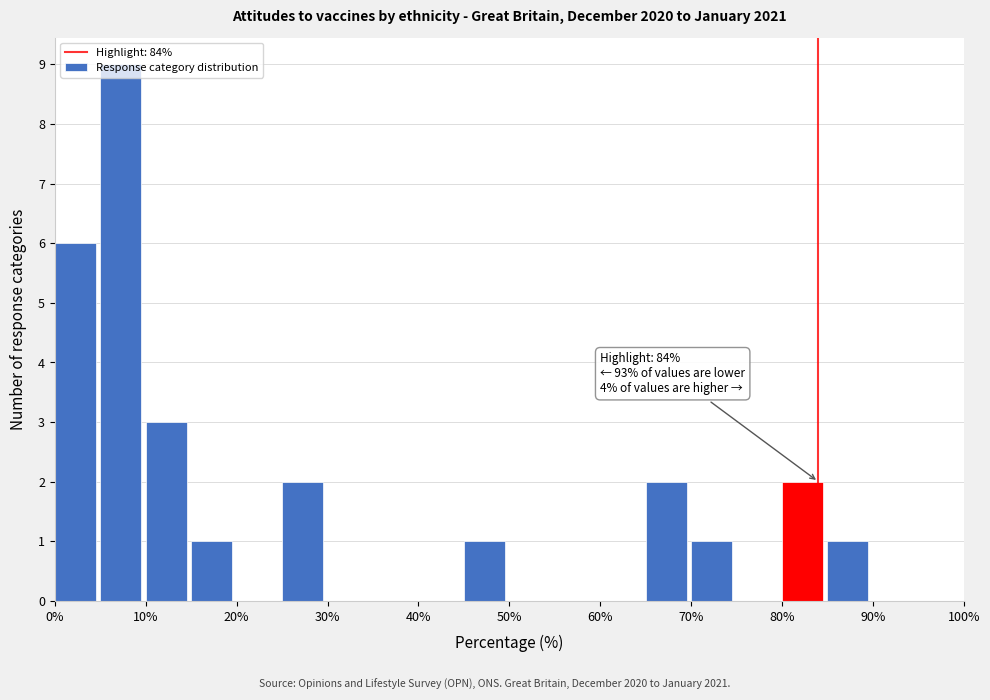

Over which range of the x-axis is the bar tallest?

5 to 10